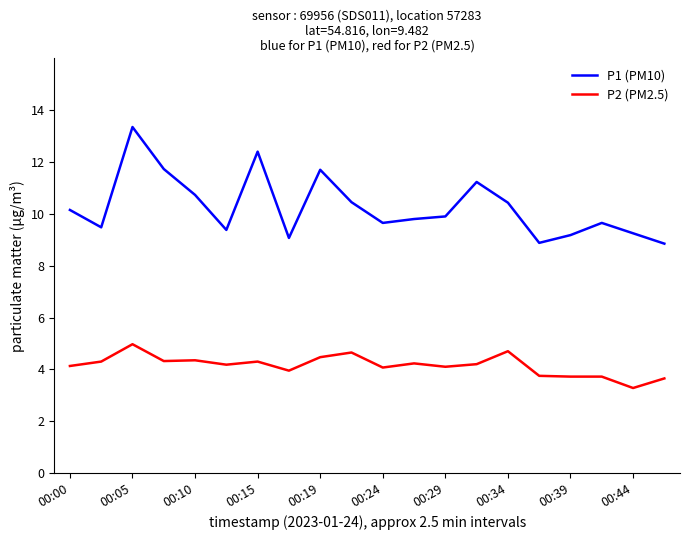

True or false: P2 (PM2.5) and P1 (PM10) intersect in this chart.

False